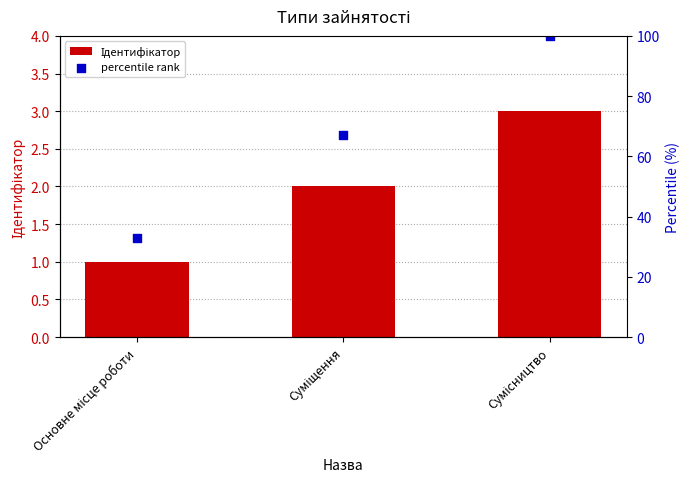

Which series reaches the maximum Y coordinate?

percentile rank